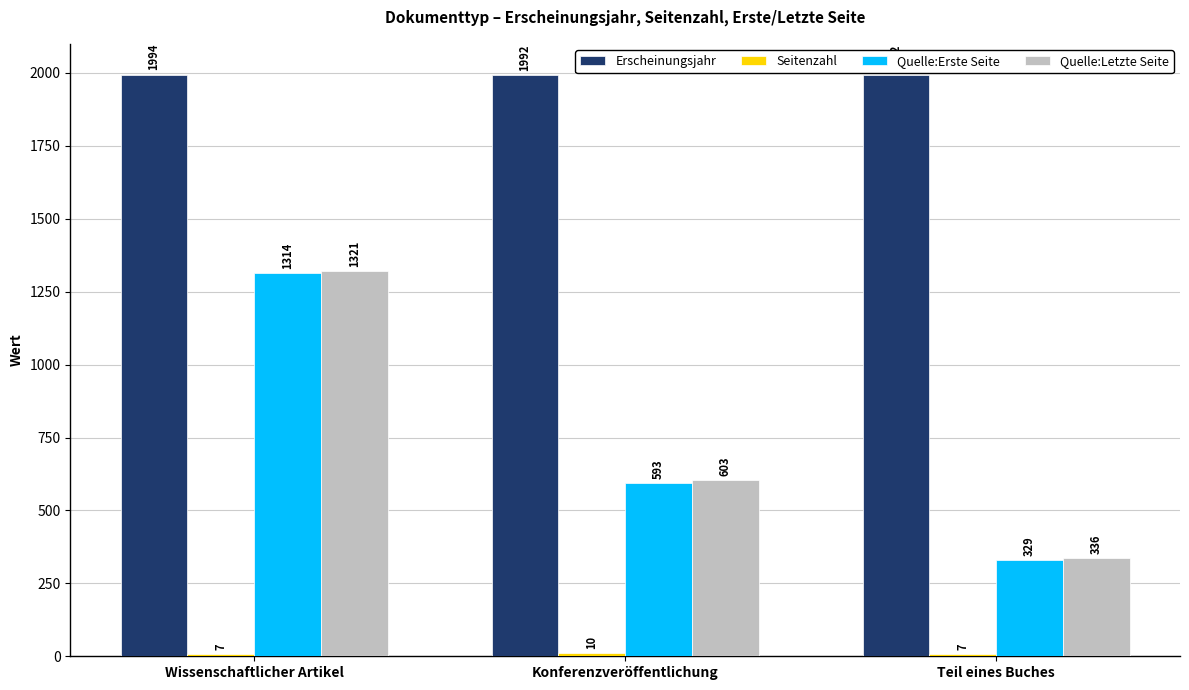

Between Wissenschaftlicher Artikel and Konferenzveröffentlichung, which series saw the biggest shift?

Quelle:Erste Seite